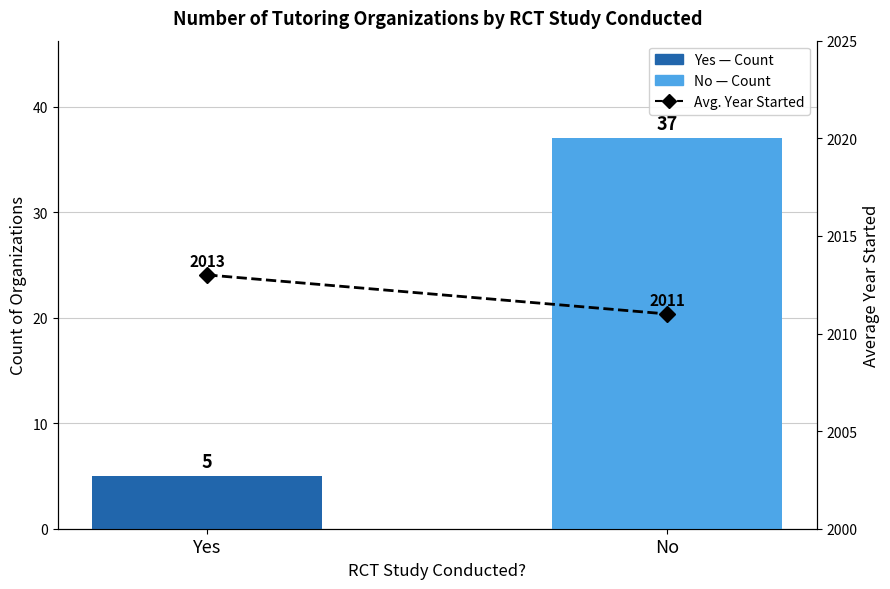

Rank the series at Yes from lowest to highest value.

Count of Organizations, Avg. Year Started